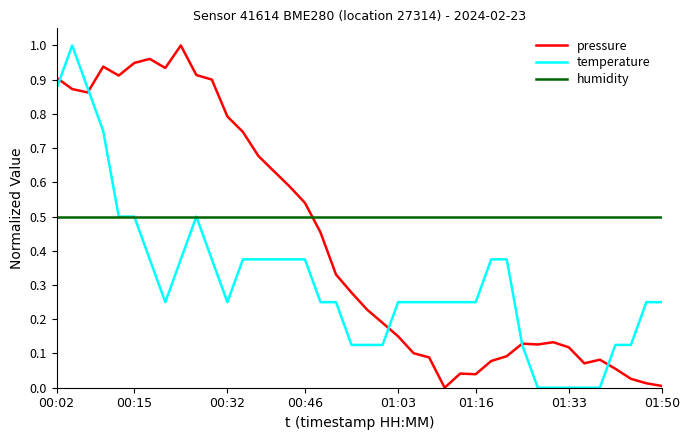

Rank the series by their average value, from lowest to highest.

temperature, pressure, humidity